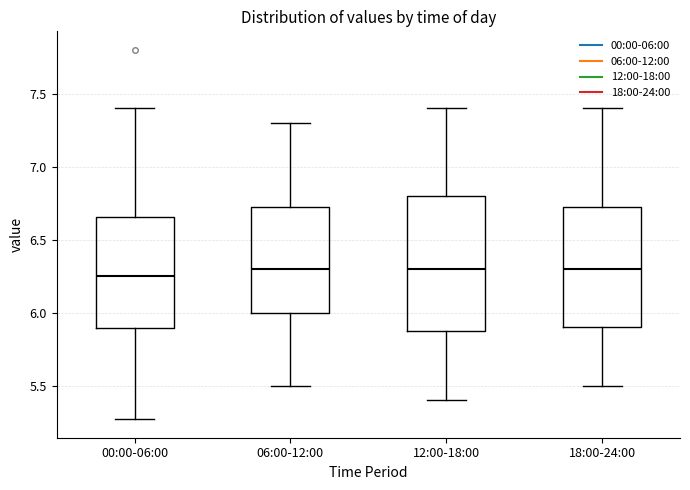

Where is the lower edge of the box for 18:00-24:00 on the y-axis? The values are not printed on the chart, so give them approximately, as read against the axis.

5.90